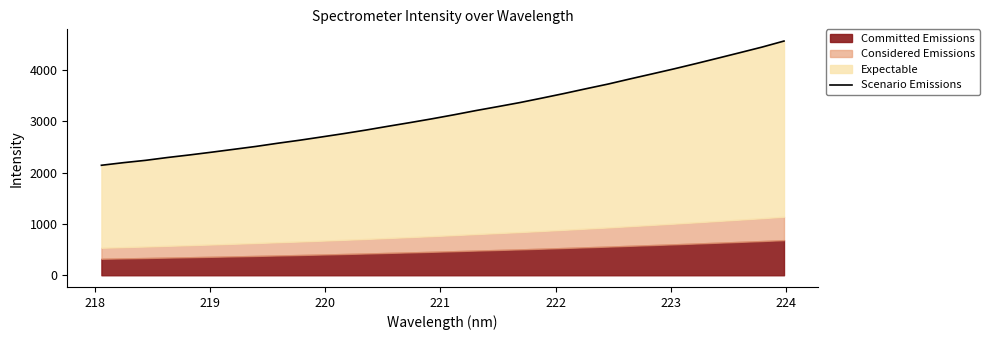

What is the difference between the maximum and minimum values?

2418.1